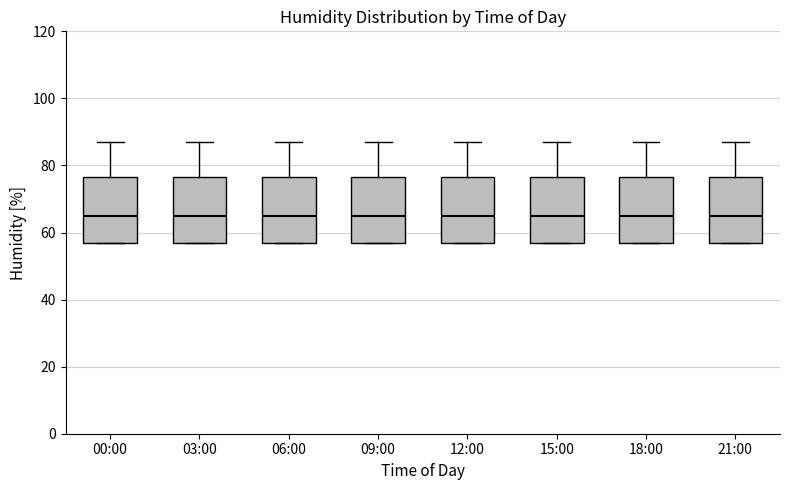

Where is the lower edge of the box for 18:00 on the y-axis? The values are not printed on the chart, so give them approximately, as read against the axis.

58